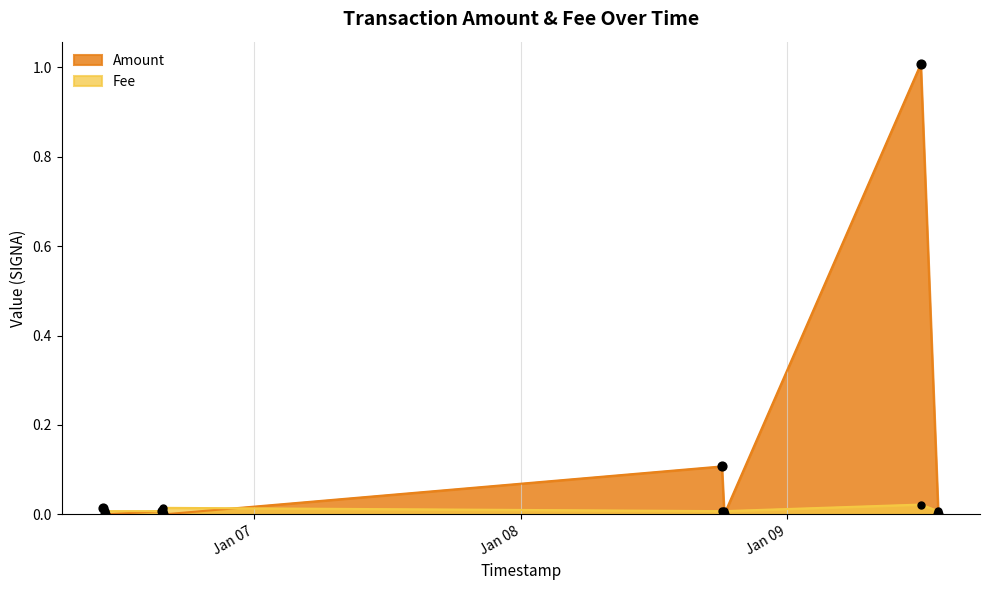

At how many categories does at least one series exceed 0?

8